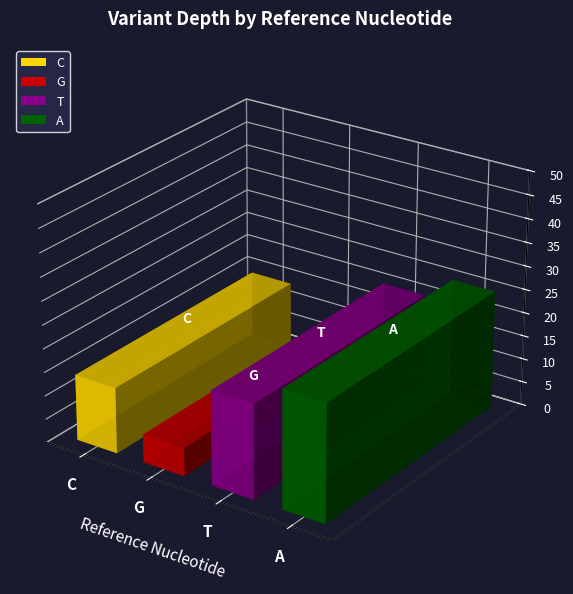

Where is the data nearest to the value 15?

C